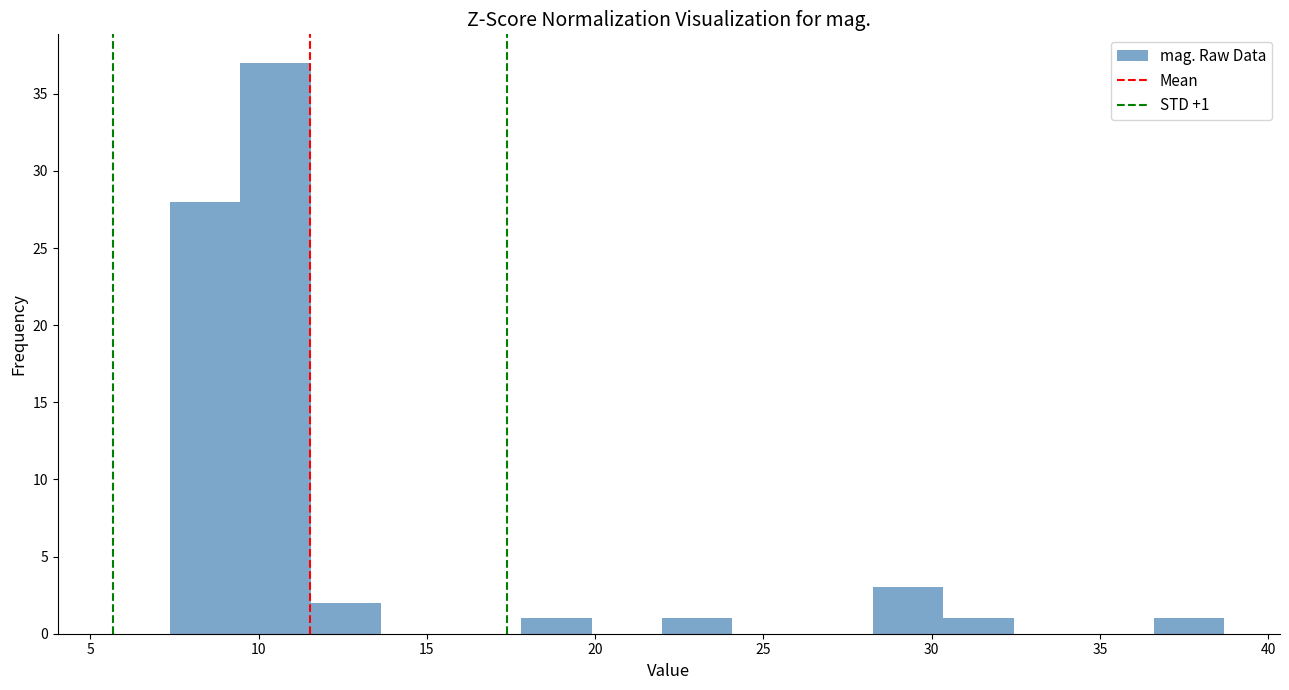

Over which range of the x-axis is the bar tallest?

9.5 to 11.5